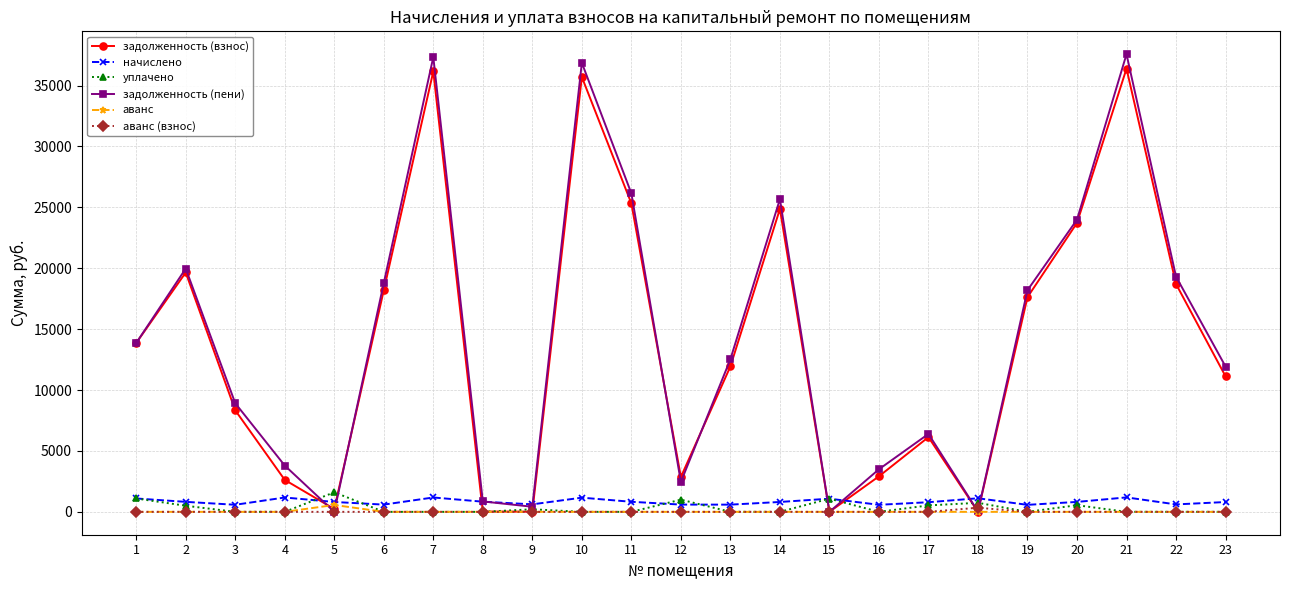

Does the chart have visible grid lines?

Yes